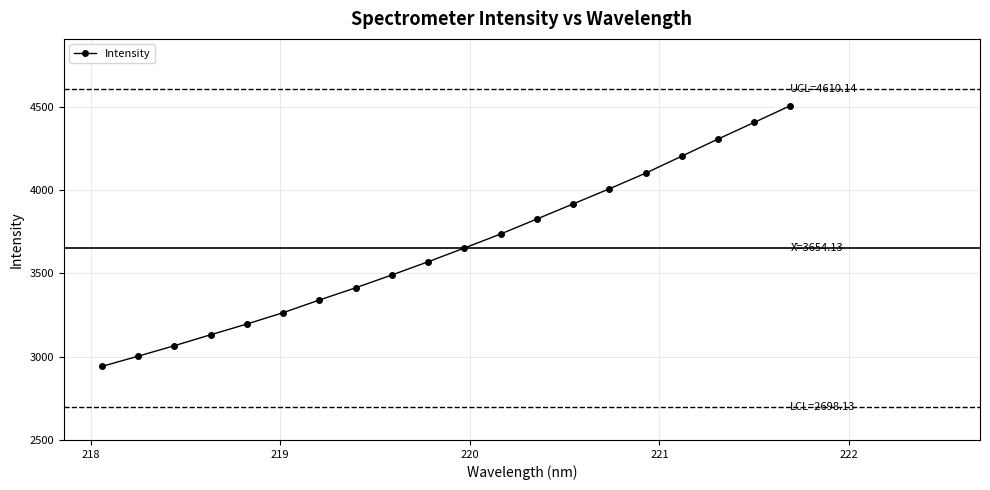

True or false: Intensity has more than 0 points higher than both neighbors.

False